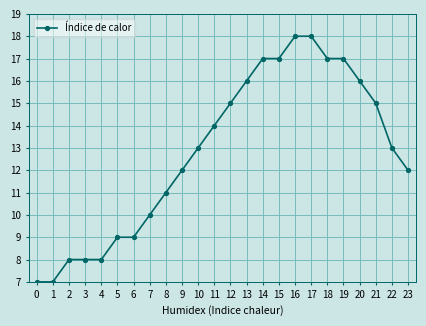

What is the change in value from 9 to 14?

+5